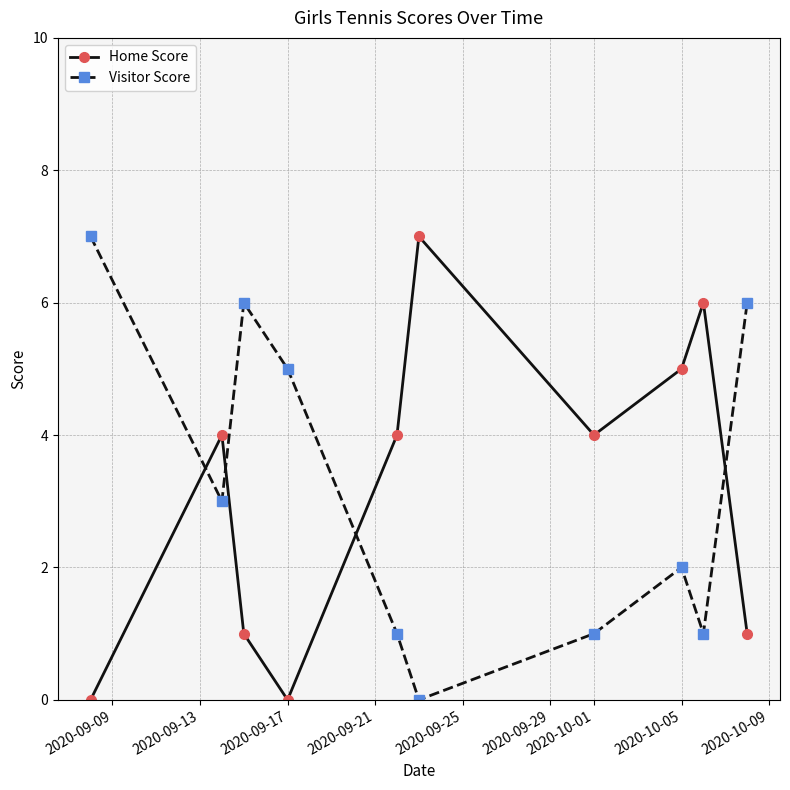

Reading left to right, extract all data points from this chart.

Home Score: 0	4	1	0	4	7	4	5	6	1
Visitor Score: 7	3	6	5	1	0	1	2	1	6